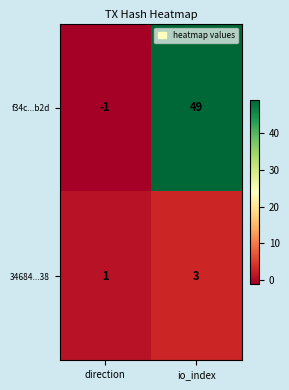

What value does the 34684...38 series have at io_index?

3